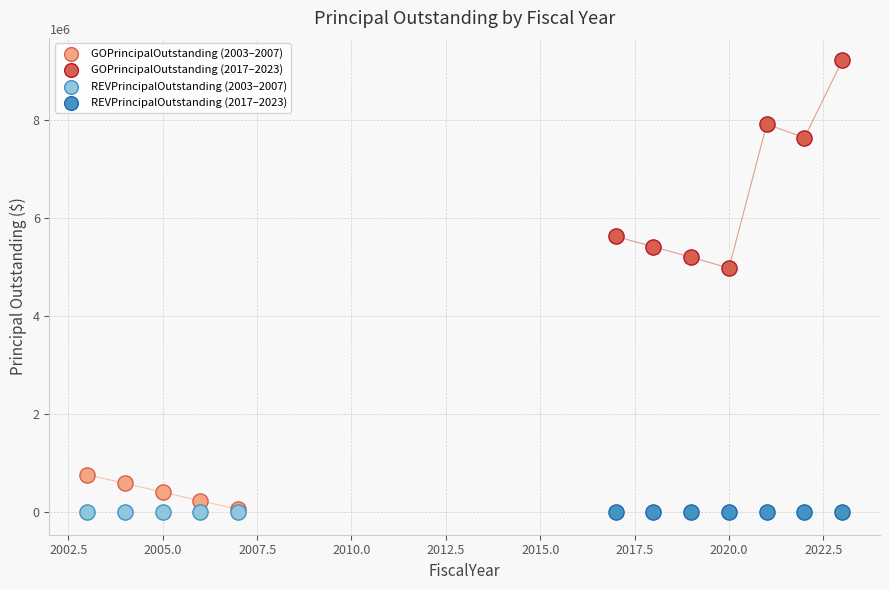

Which series contains the highest Y value?

GOPrincipalOutstanding (2017–2023)